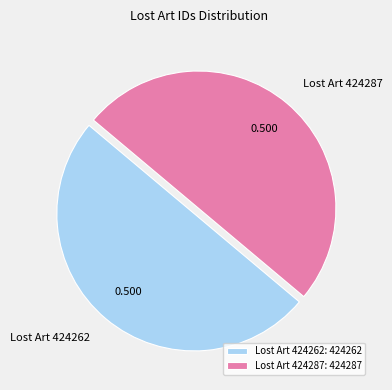

How many slices are in this pie chart?

2